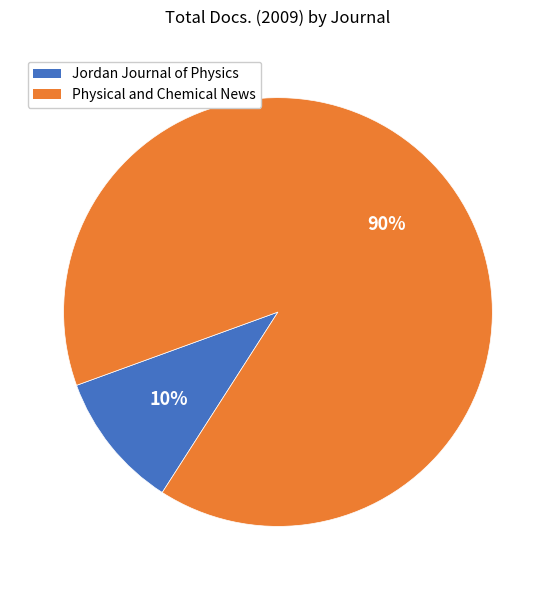

How many segments does this pie chart have?

2